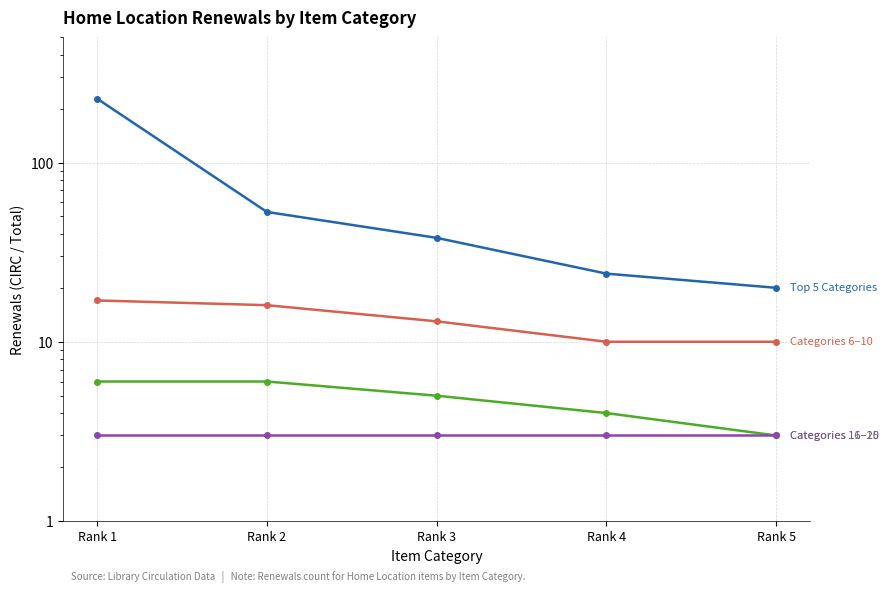

Is the value of Categories 11–15 at Rank 5 greater than the value of Top 5 Categories at Rank 3?

No